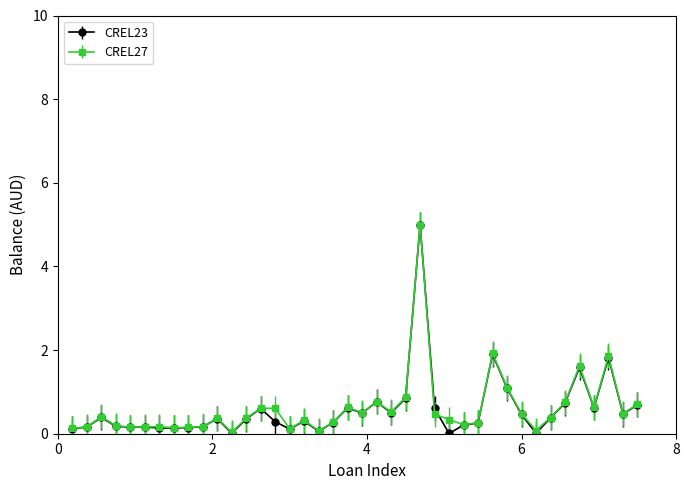

True or false: CREL23 has more than 2 interior local peaks.

True